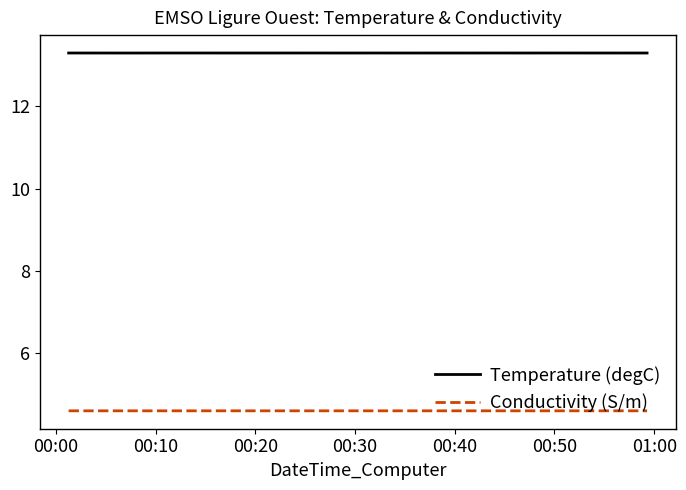

Rank the series by their maximum value, from highest to lowest.

Temperature (degC), Conductivity (S/m)